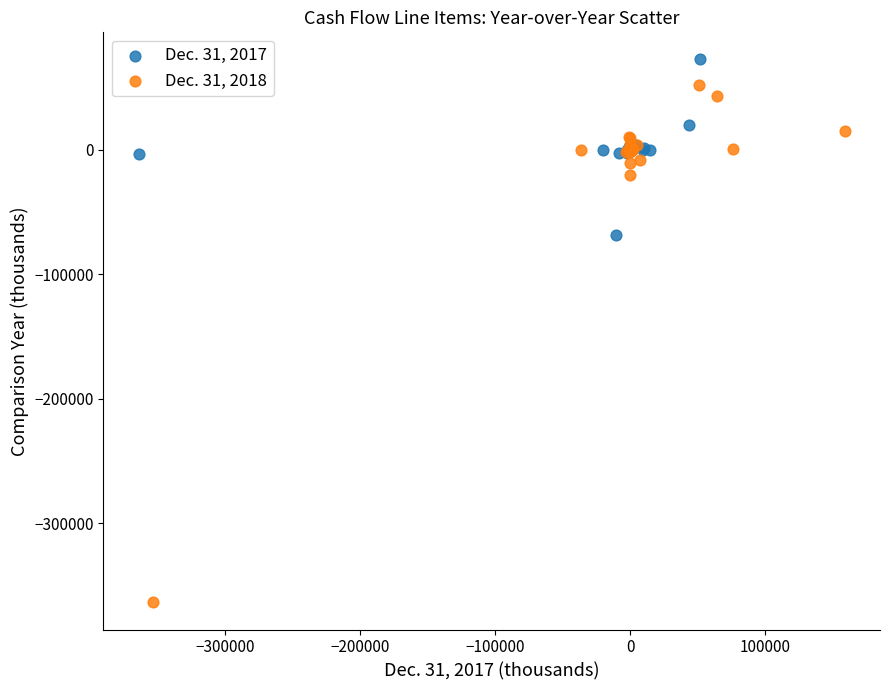

Which series has the widest spread of Y values?

Dec. 31, 2018